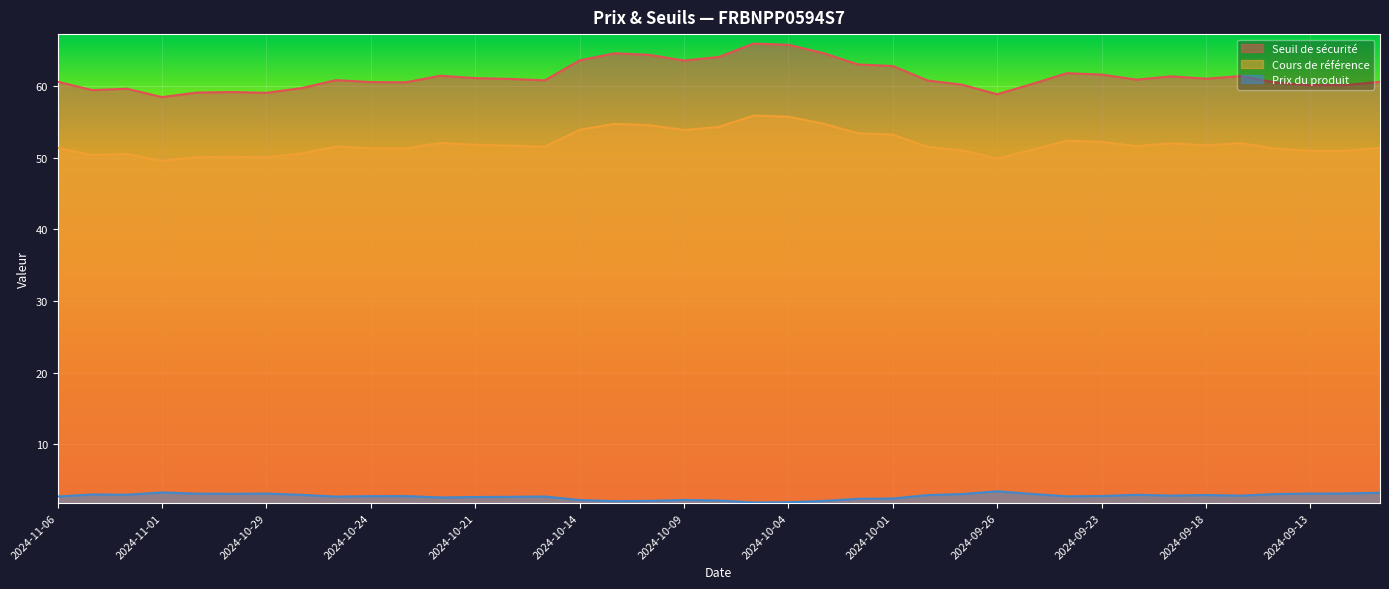

How many interior local peaks does the Prix du produit series have?

9